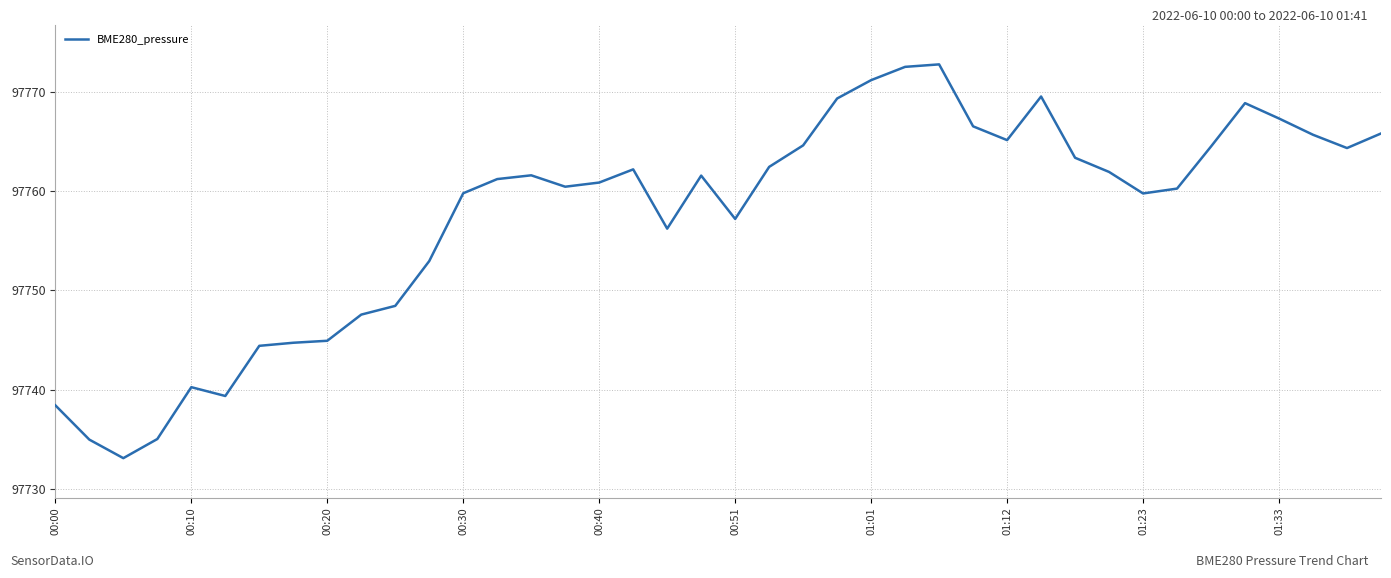

What is the maximum value shown in the chart?

97772.8